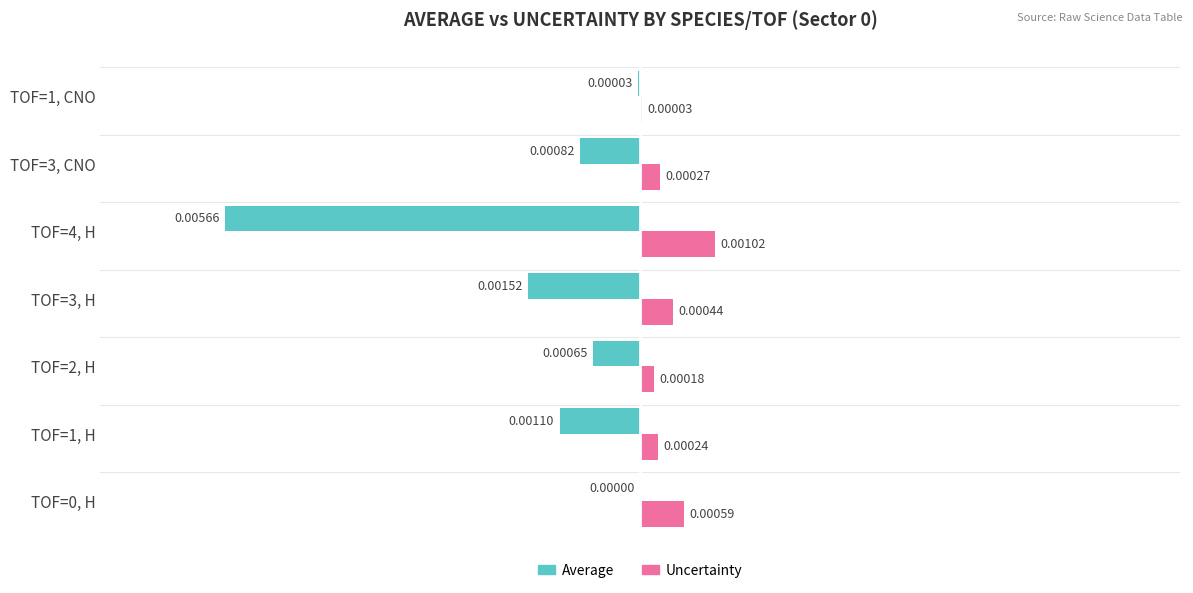

Which series changed the most between TOF=0, H and TOF=1, CNO?

Uncertainty